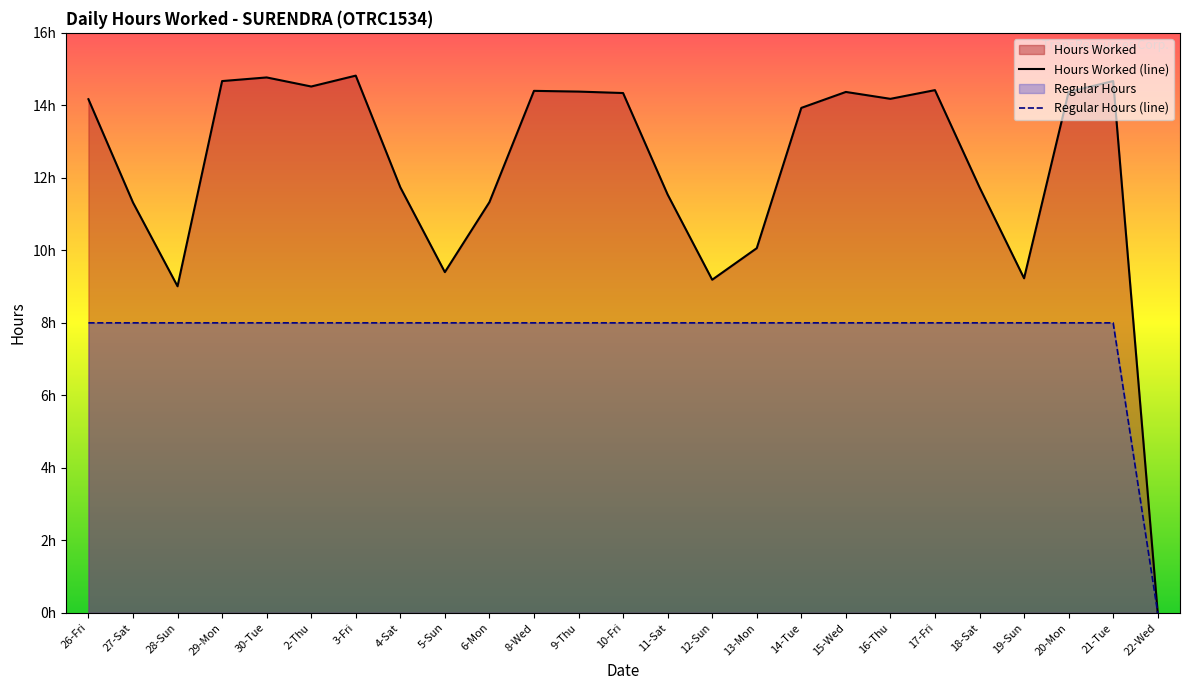

Reading left to right, transcribe all the data shown in this chart.

Hours Worked (line): 14.2	11.3	9.0	14.7	14.8	14.5	14.8	11.7	9.4	11.3	14.4	14.4	14.3	11.5	9.2	10.1	13.9	14.4	14.2	14.4	11.7	9.2	14.4	14.7	0.0
Regular Hours (line): 8.0	8.0	8.0	8.0	8.0	8.0	8.0	8.0	8.0	8.0	8.0	8.0	8.0	8.0	8.0	8.0	8.0	8.0	8.0	8.0	8.0	8.0	8.0	8.0	0.0